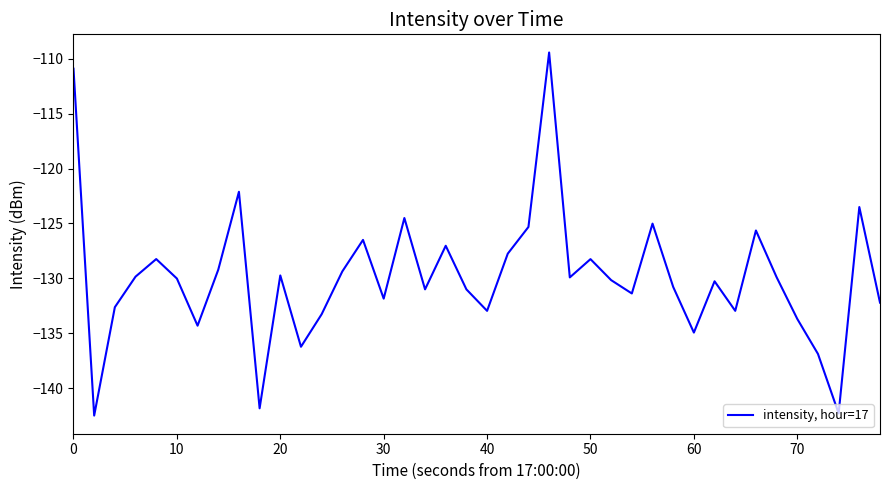

What is the difference between the maximum and minimum values?

33.1